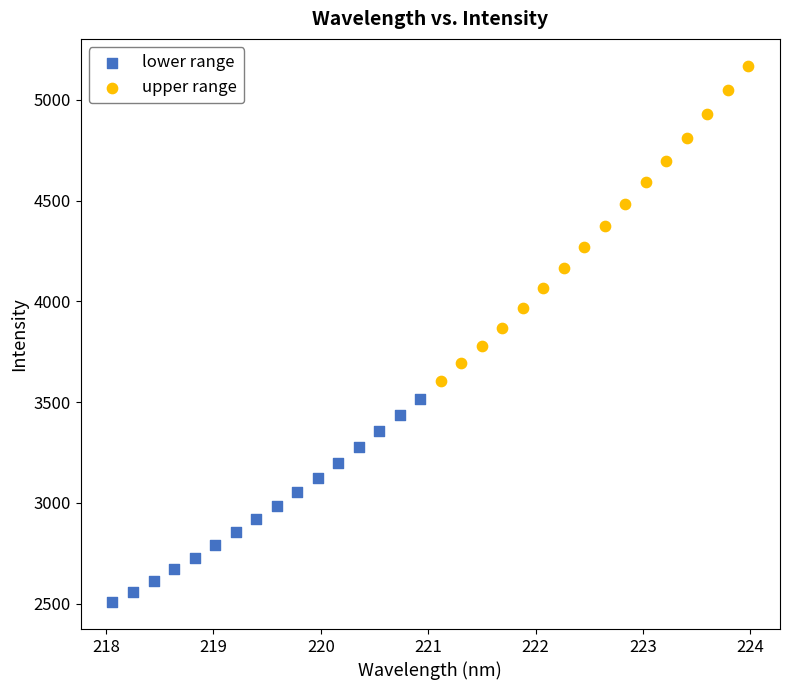

What are all the series names shown in the legend?

lower range, upper range